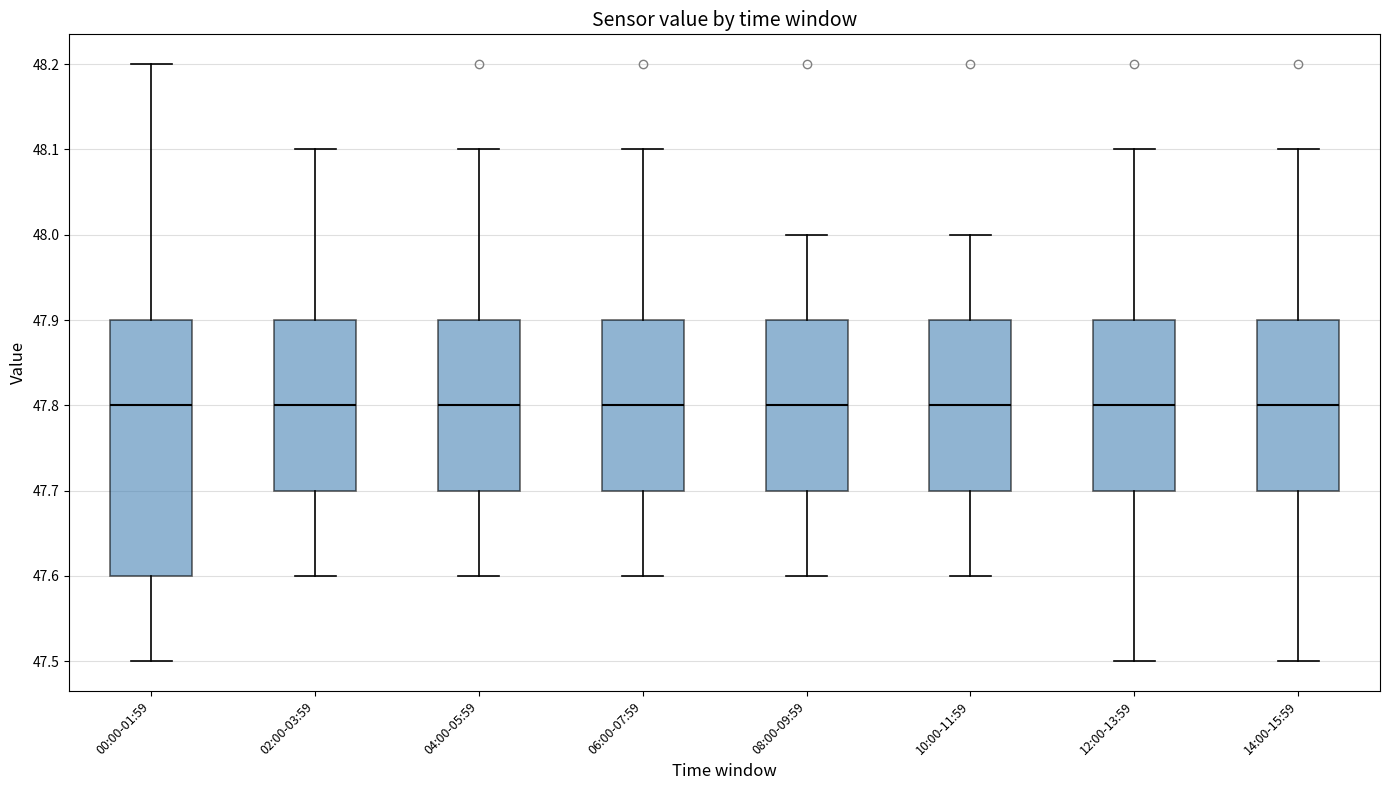

Comparing the boxes themselves (not the whiskers), which one is the tallest?

00:00-01:59